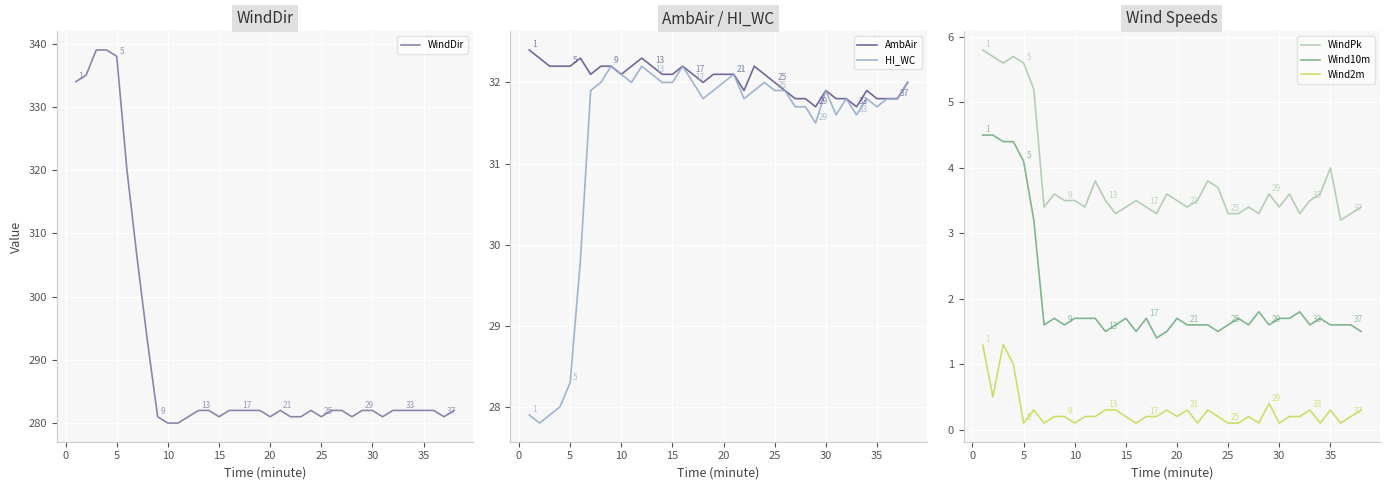

What is the value of the Wind2m point at the 18th from the left?

0.2